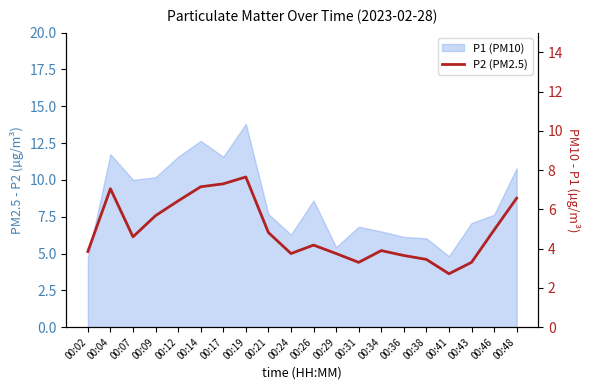

Reading right to left, extract all data points from this chart.

00:48=6.6	00:46=5.0	00:43=3.3	00:41=2.7	00:38=3.5	00:36=3.6	00:34=3.9	00:31=3.3	00:29=3.8	00:26=4.2	00:24=3.8	00:21=4.8	00:19=7.7	00:17=7.3	00:14=7.2	00:12=6.4	00:09=5.7	00:07=4.6	00:04=7.0	00:02=3.9